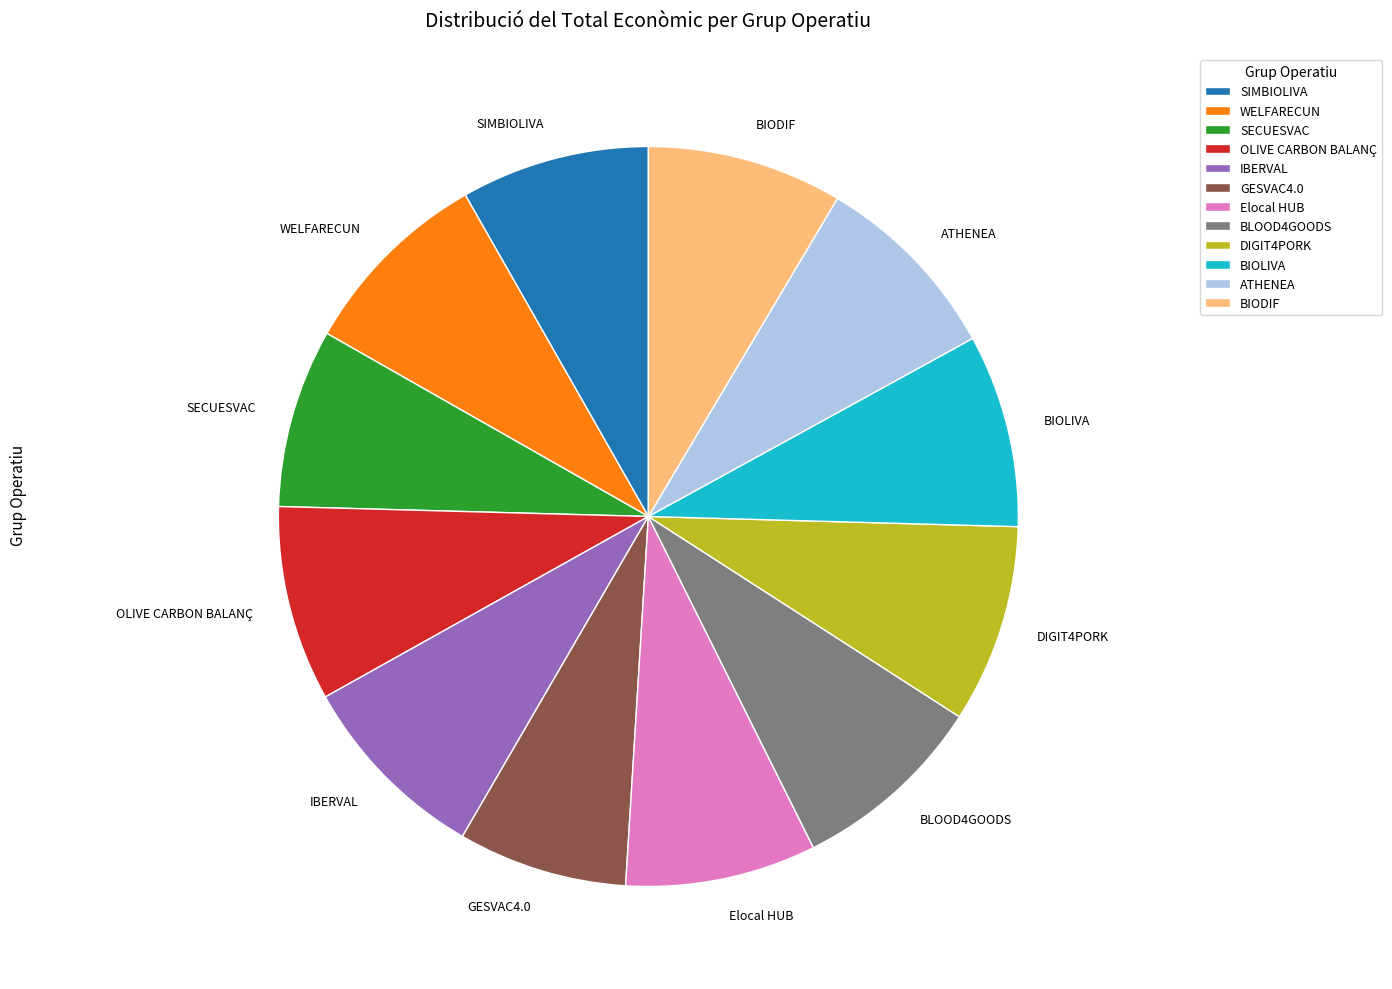

Count the number of slices in the pie.

12